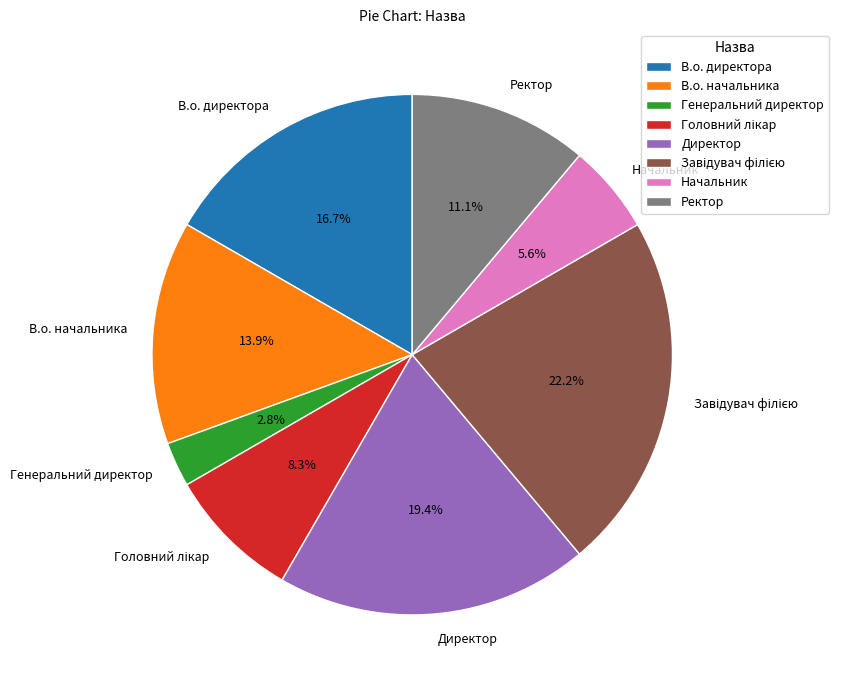

Is there a majority slice in this chart?

No